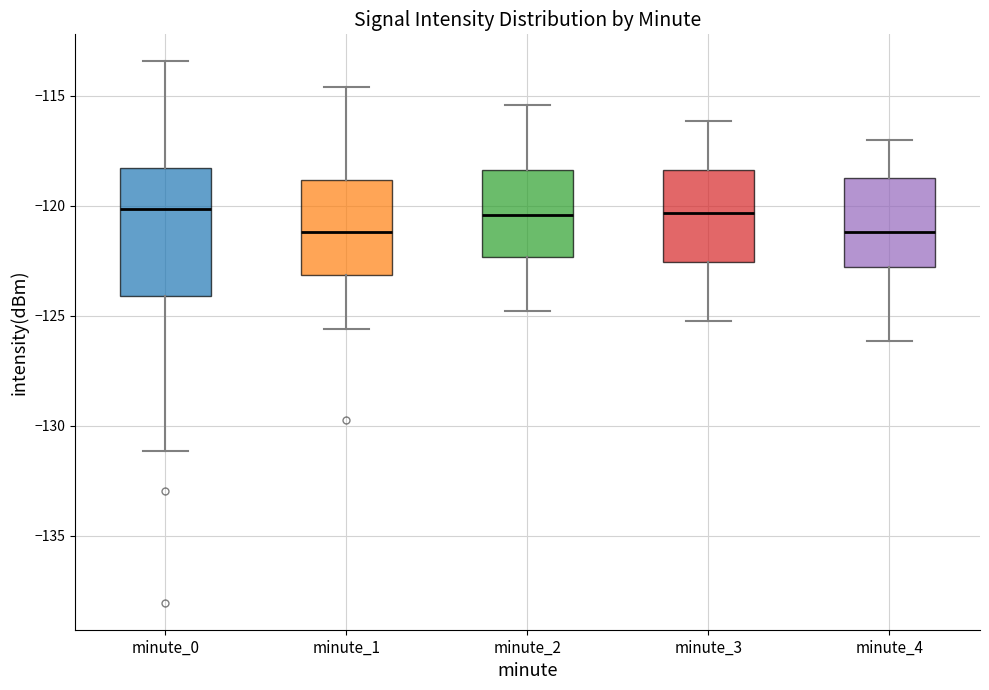

Where does the median line of the box for minute_0 sit on the y-axis? The values are not printed on the chart, so give them approximately, as read against the axis.

-120.0